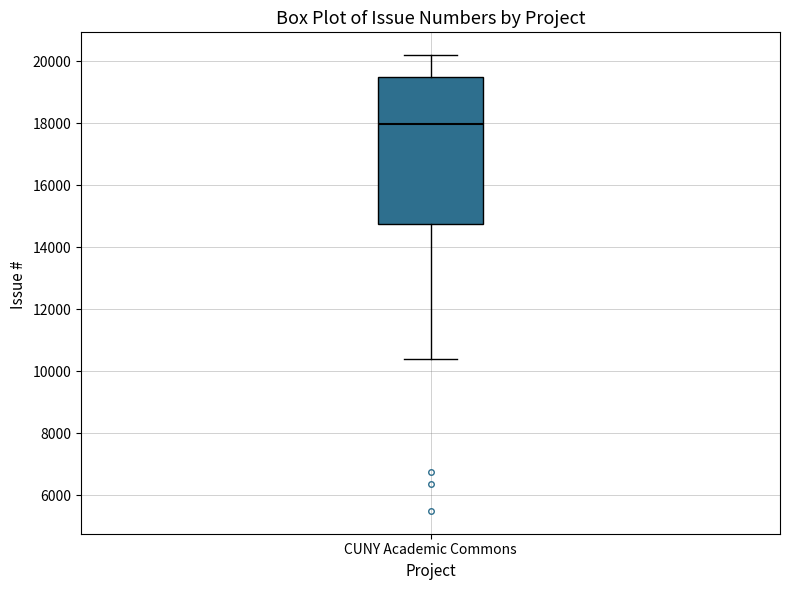

Transcribe this box plot: give where the median line is, the range the box spans, and where the two whiskers end, as read against the y-axis. The values are not printed on the chart, so give them approximately, as read against the axis.

median 18000, box 14800 to 19400, whiskers 10400 to 20200